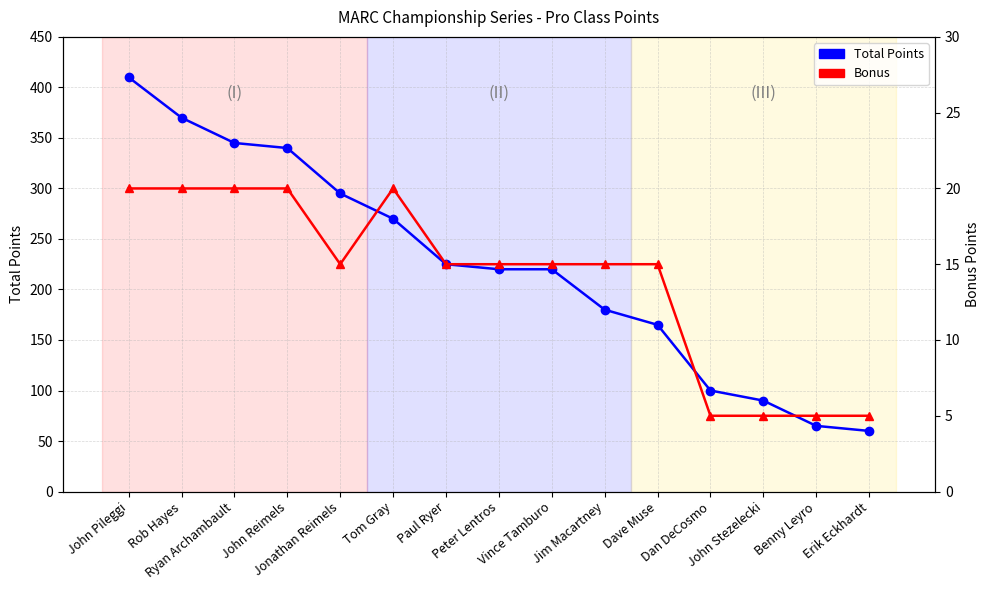

Does the chart display data point markers on the line(s)?

Yes